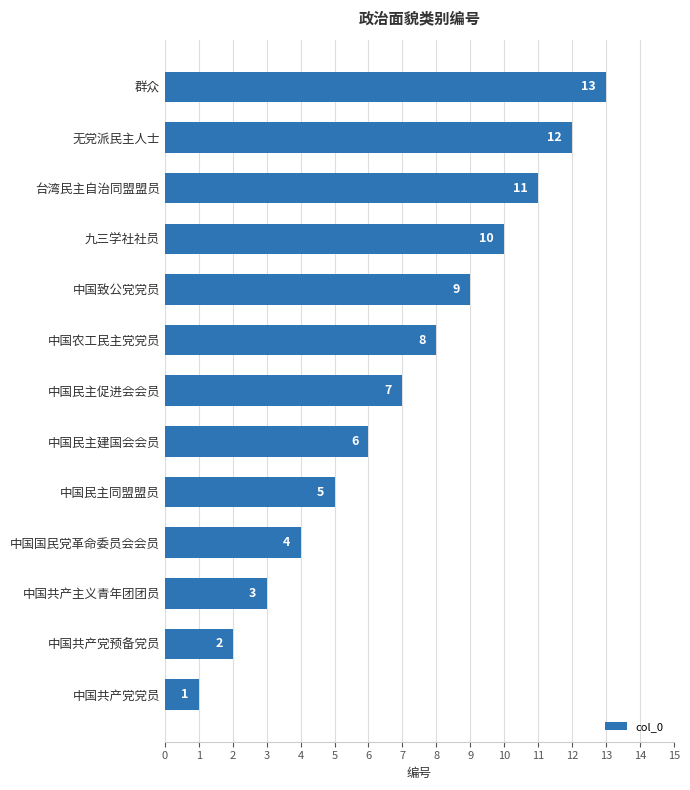

Which label corresponds to the largest value in the chart?

群众